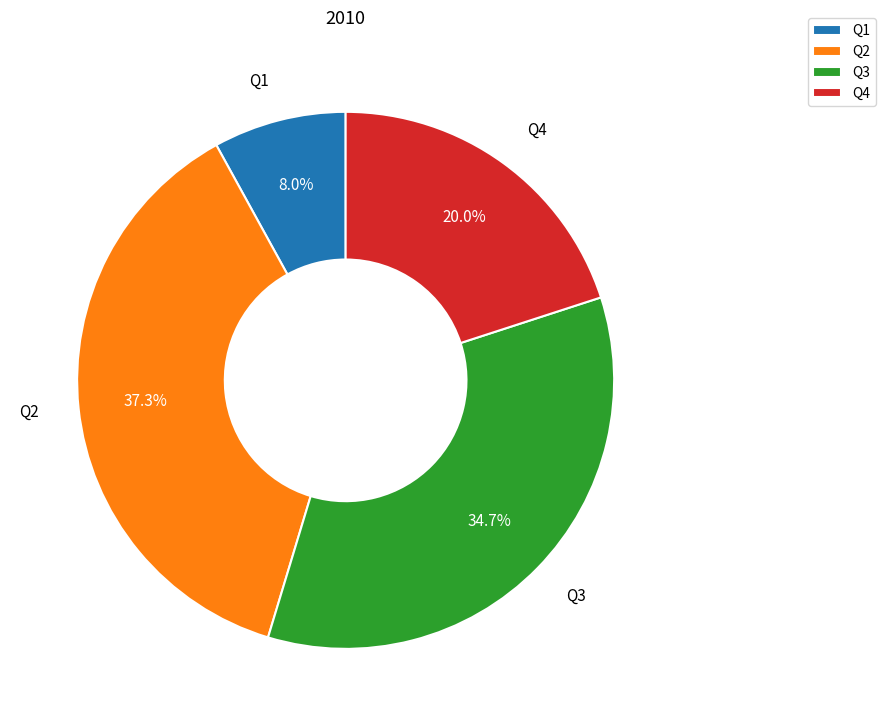

What percentage do Q4 and Q1 together represent?

28.0%